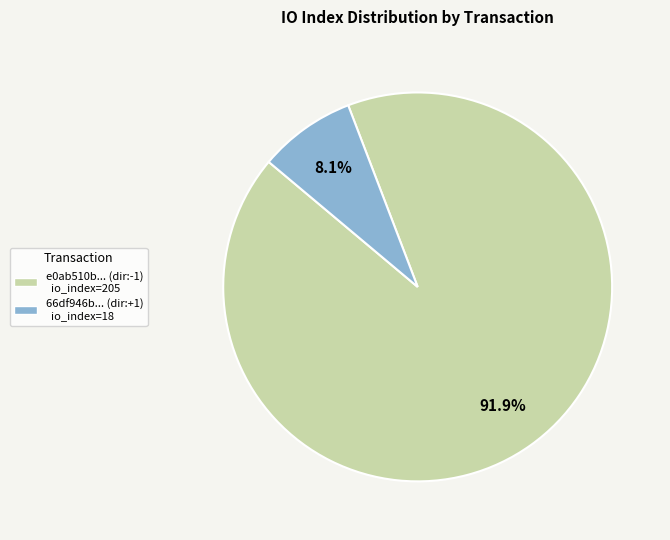

How many segments does this pie chart have?

2